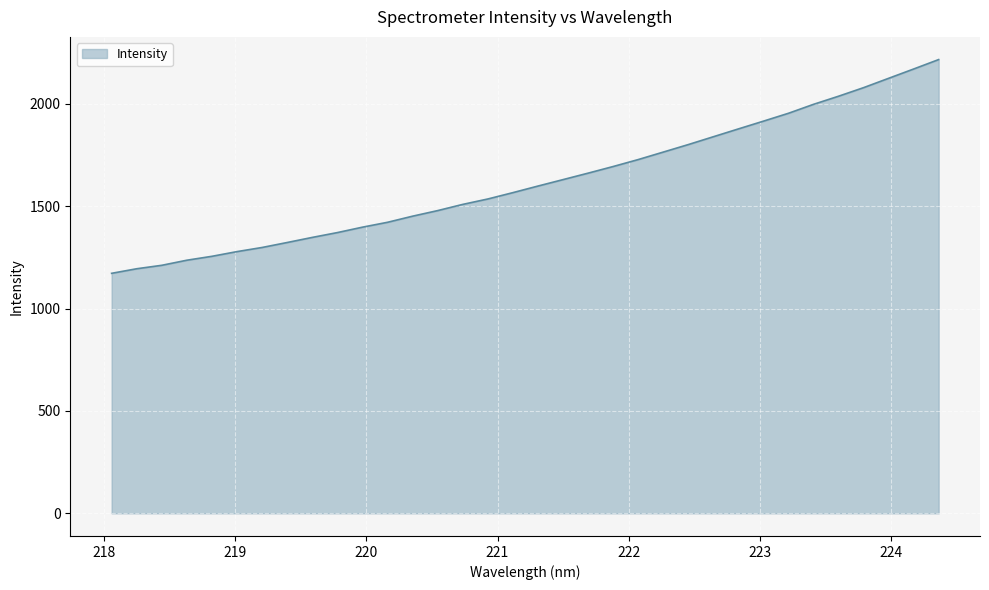

Reading left to right, extract all data points from this chart.

1172.0	1194.3	1211.1	1236.0	1255.1	1278.0	1298.2	1322.5	1347.4	1370.9	1397.4	1421.2	1451.1	1478.3	1508.6	1535.0	1566.0	1598.1	1629.6	1661.1	1693.5	1727.5	1764.0	1800.7	1839.0	1877.2	1915.1	1953.6	1997.2	2036.8	2078.7	2124.3	2169.7	2215.8